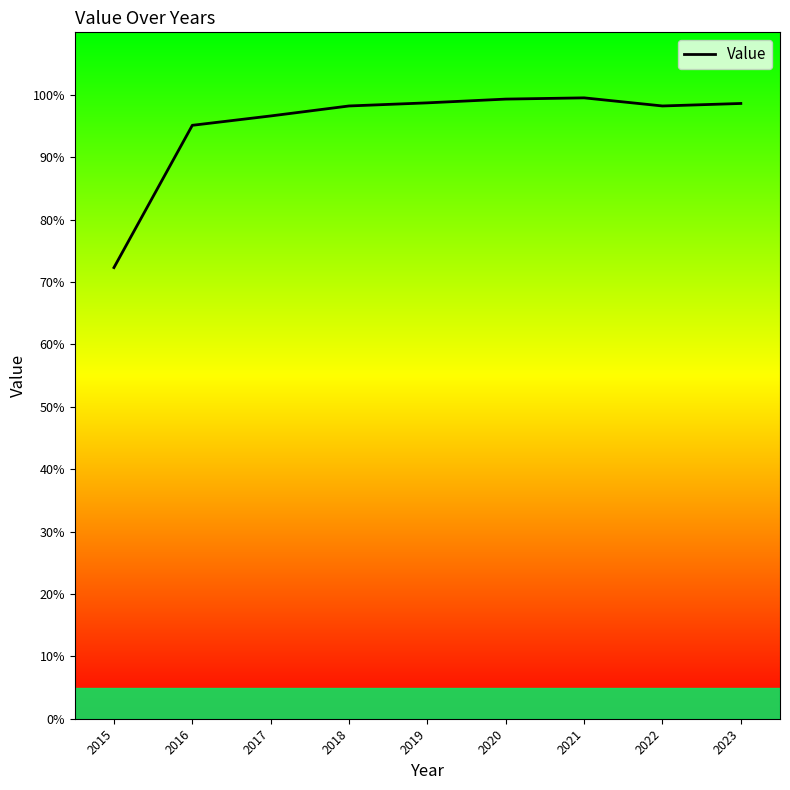

The chart shows a value of 37.1 at 2020. True or false?

False